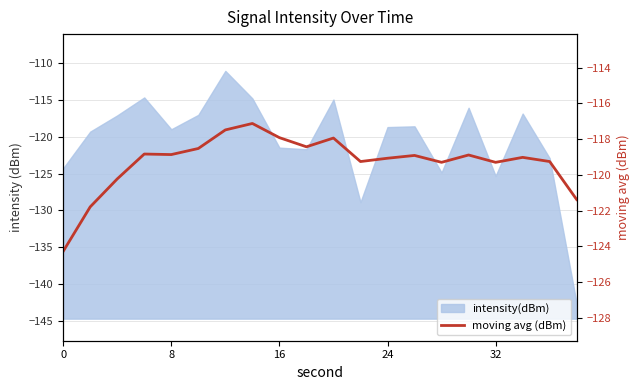

What is the sum of all values?

-2385.9